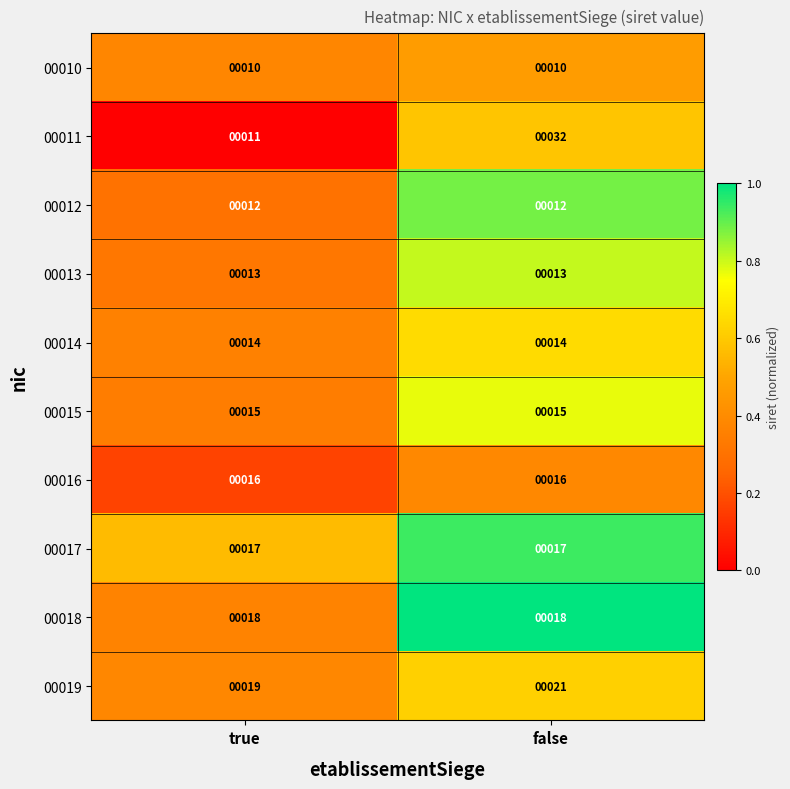

Where is 00011 nearest to the value 21?

true